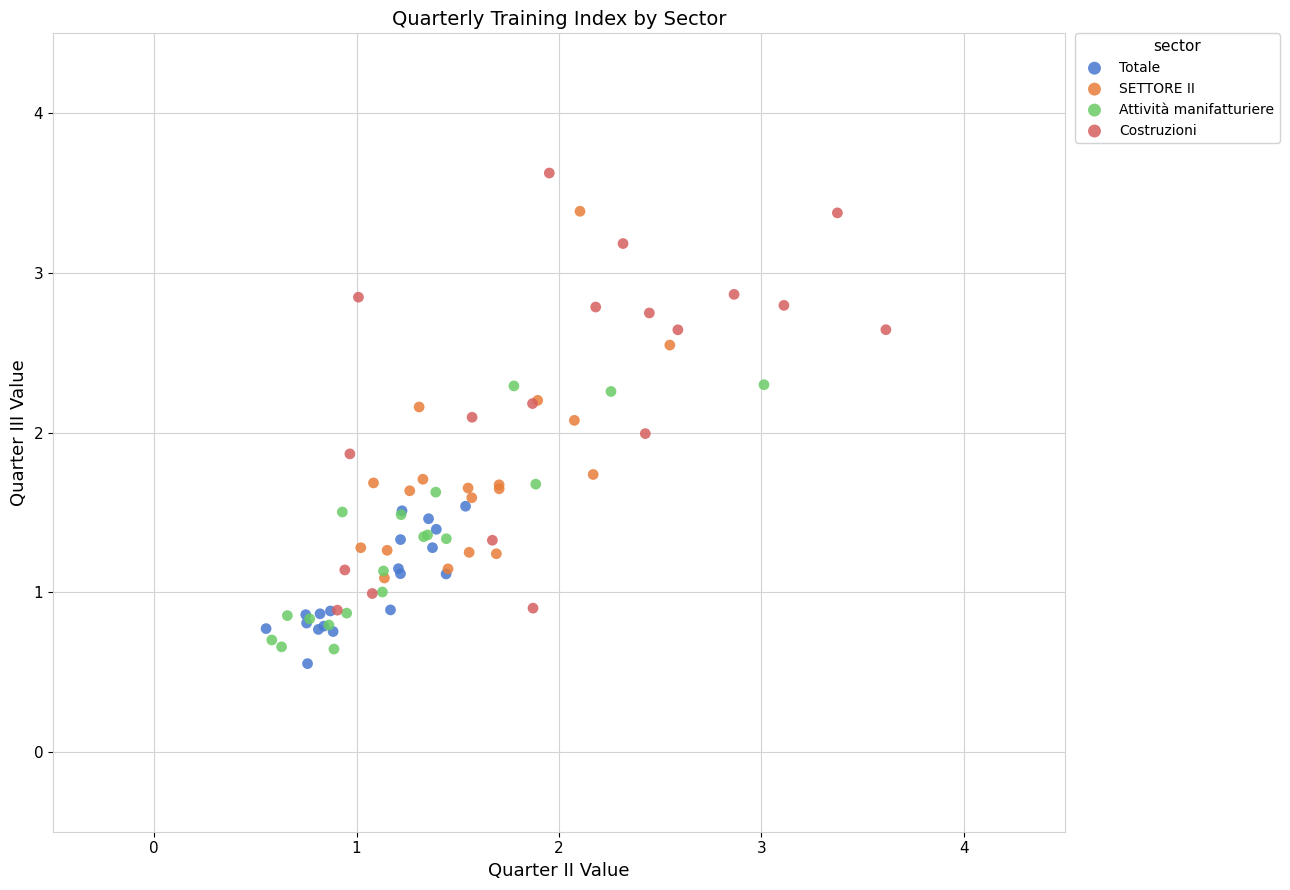

Which series has the largest Y range (max minus min)?

Costruzioni